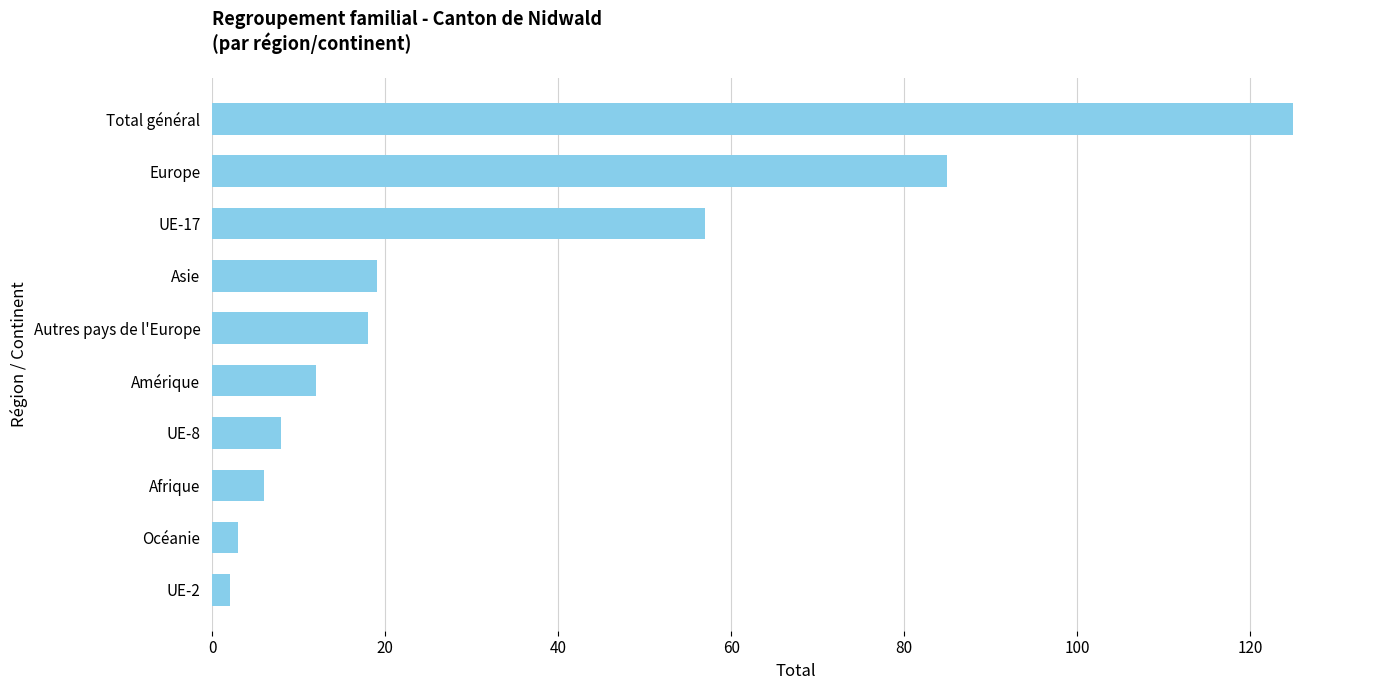

What is the average value?

34